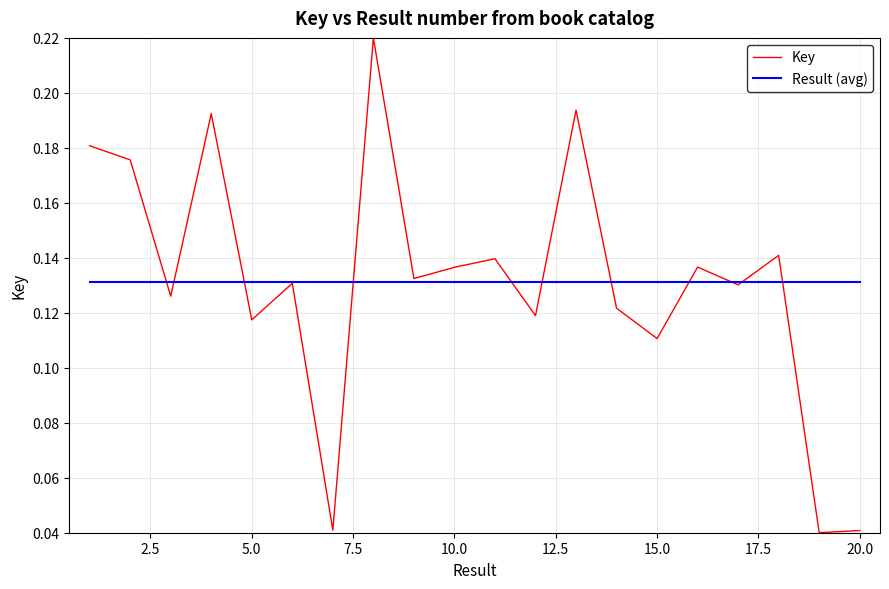

Which series has the largest range (max minus min)?

Key